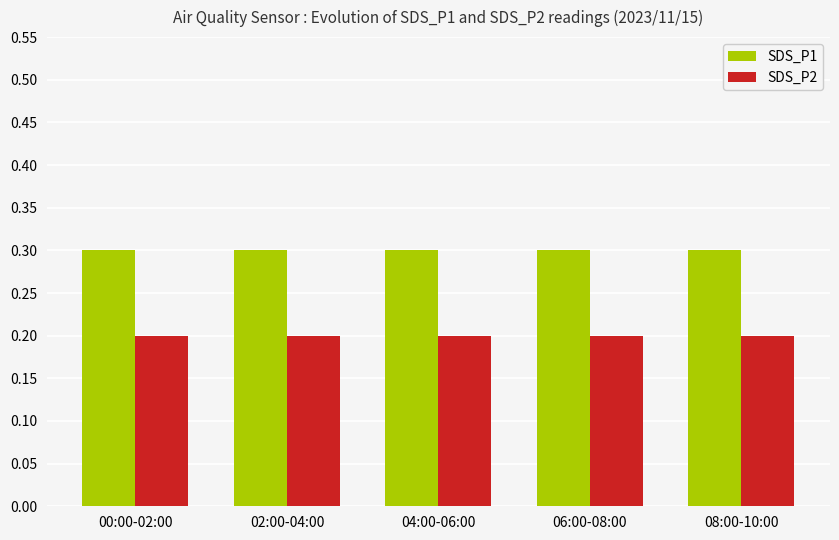

What is the label of the 2nd bar from the right?

06:00-08:00